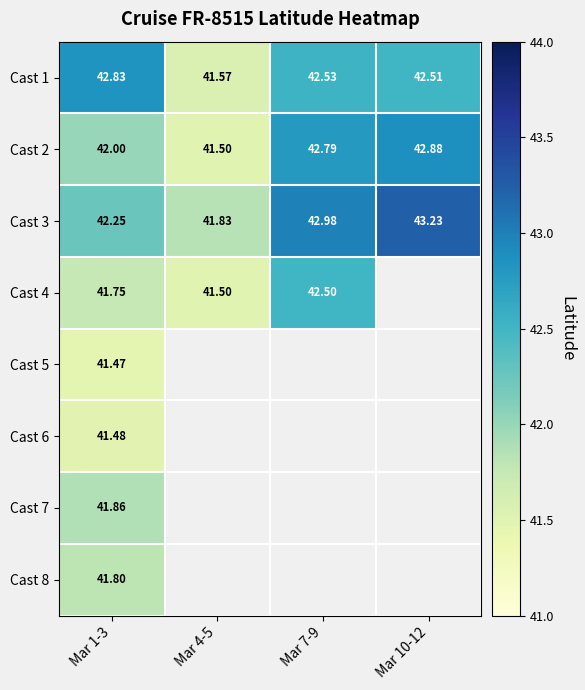

Rank the series by their maximum value, from lowest to highest.

Cast 5, Cast 6, Cast 8, Cast 7, Cast 4, Cast 1, Cast 2, Cast 3